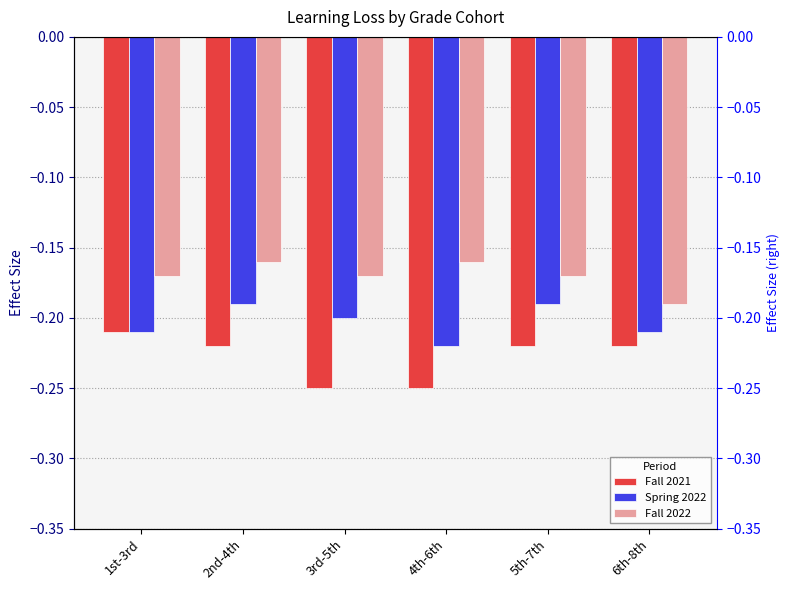

Reading left to right, extract all data points from this chart.

Fall 2021: -0.2	-0.2	-0.2	-0.2	-0.2	-0.2
Spring 2022: -0.2	-0.2	-0.2	-0.2	-0.2	-0.2
Fall 2022: -0.2	-0.2	-0.2	-0.2	-0.2	-0.2